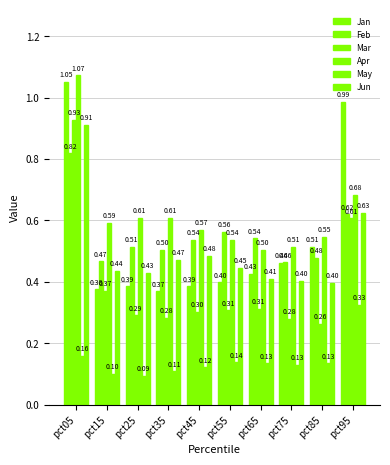

What is the sum of the Mar values at pct35 and pct65?

0.6